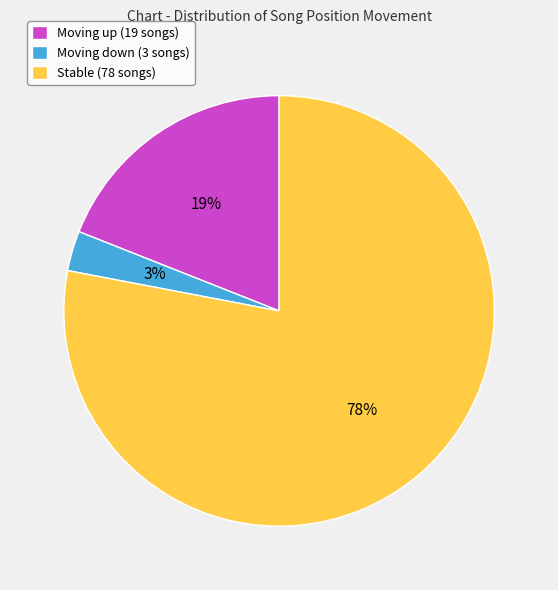

Approximately how many times larger is the value at Stable (78 songs) compared to Moving up (19 songs)?

4.1